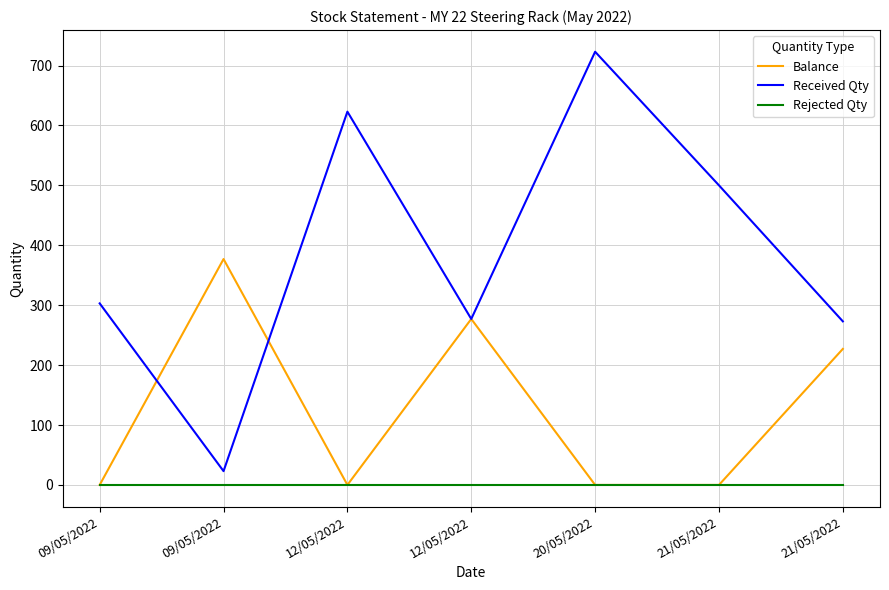

What are all the series names shown in the legend?

Balance, Received Qty, Rejected Qty